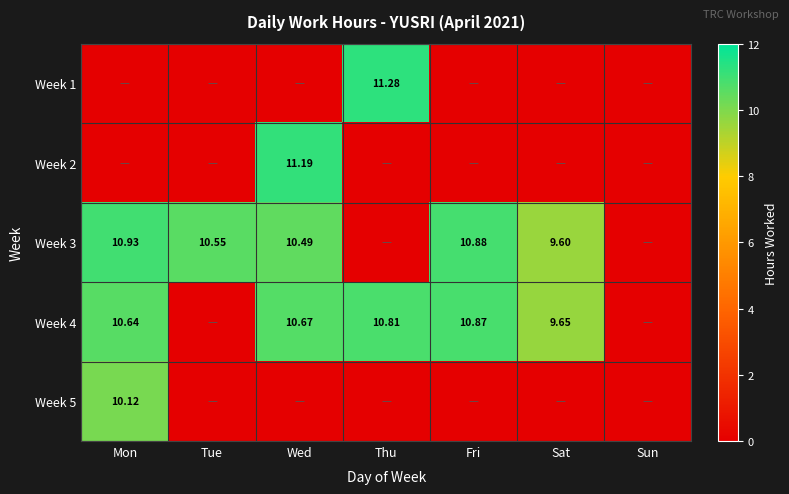

What is the greatest value displayed?

11.3